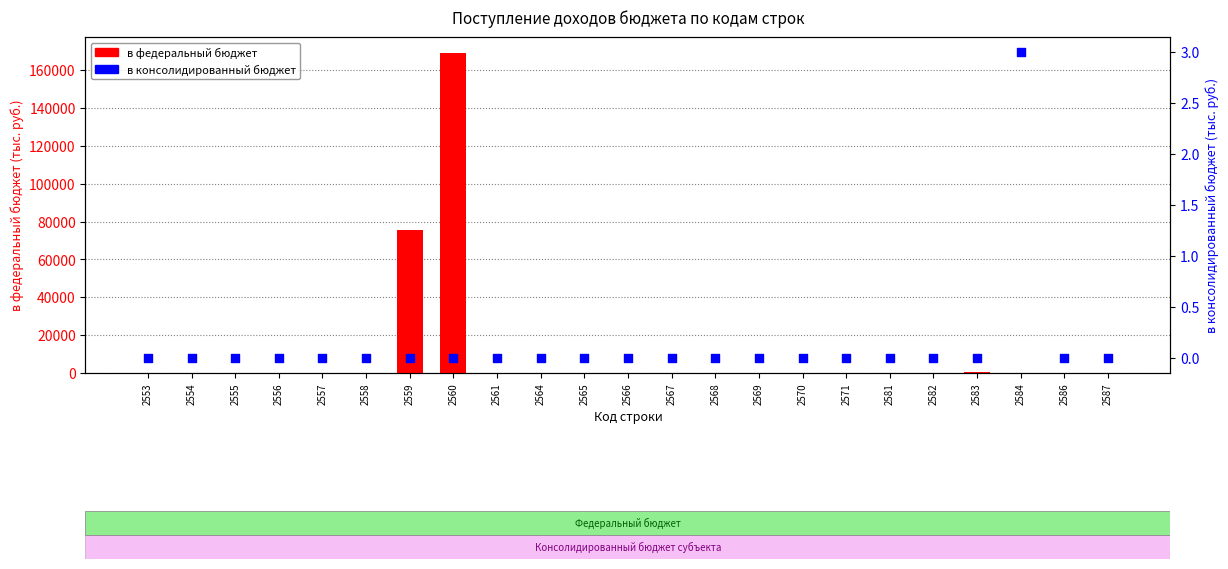

What are all the series names shown in the legend?

в федеральный бюджет, в консолидированный бюджет